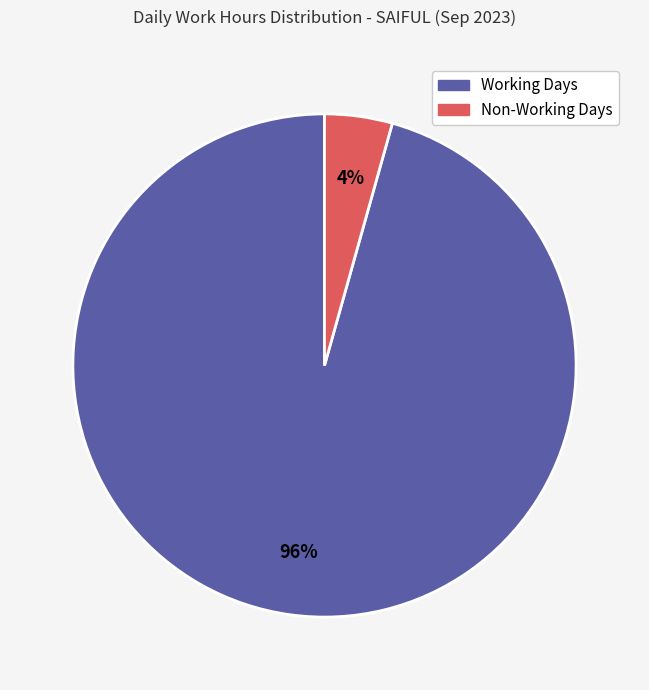

Does any single category account for the majority?

Yes